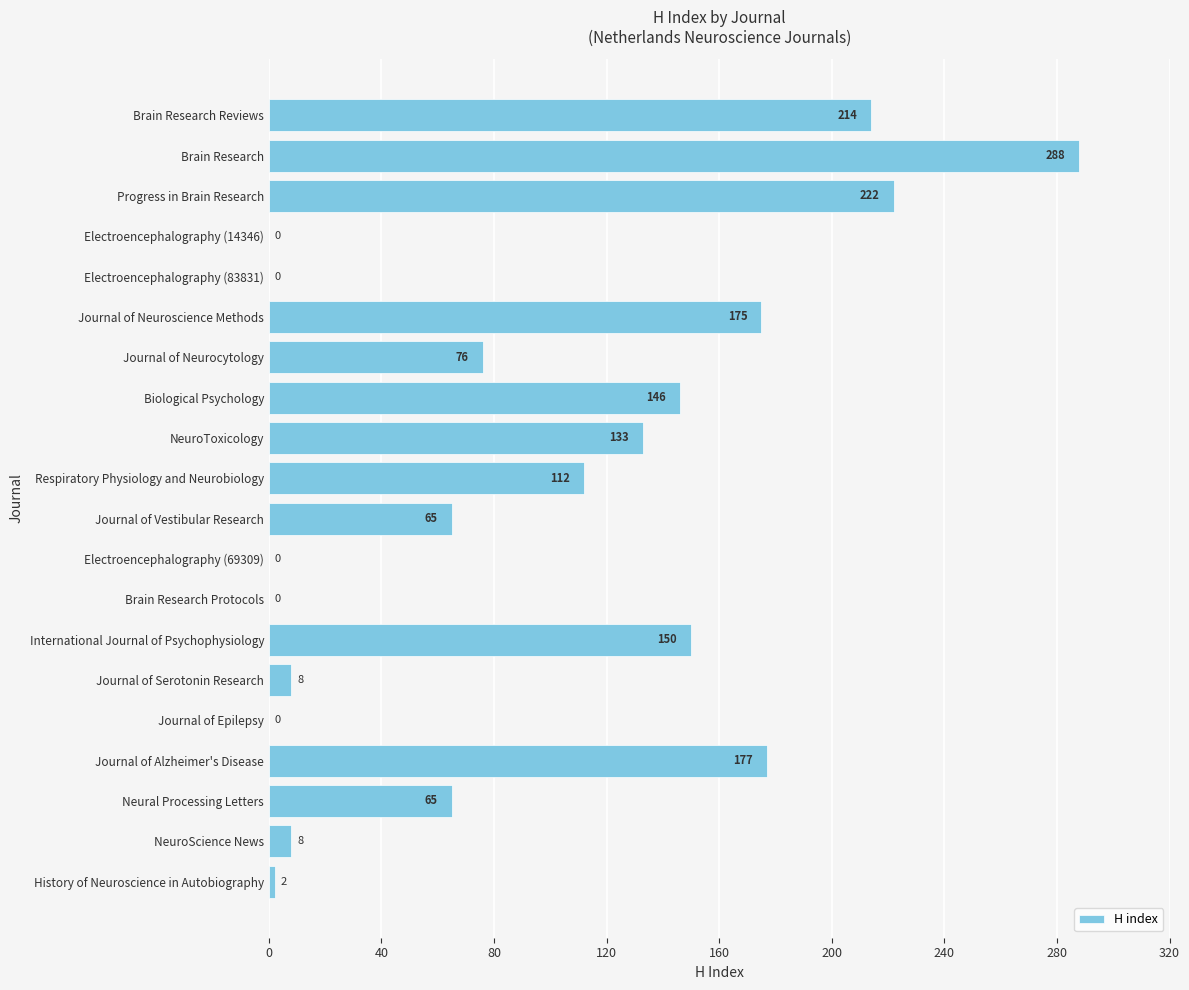

Where is the data nearest to the value 144?

Biological Psychology